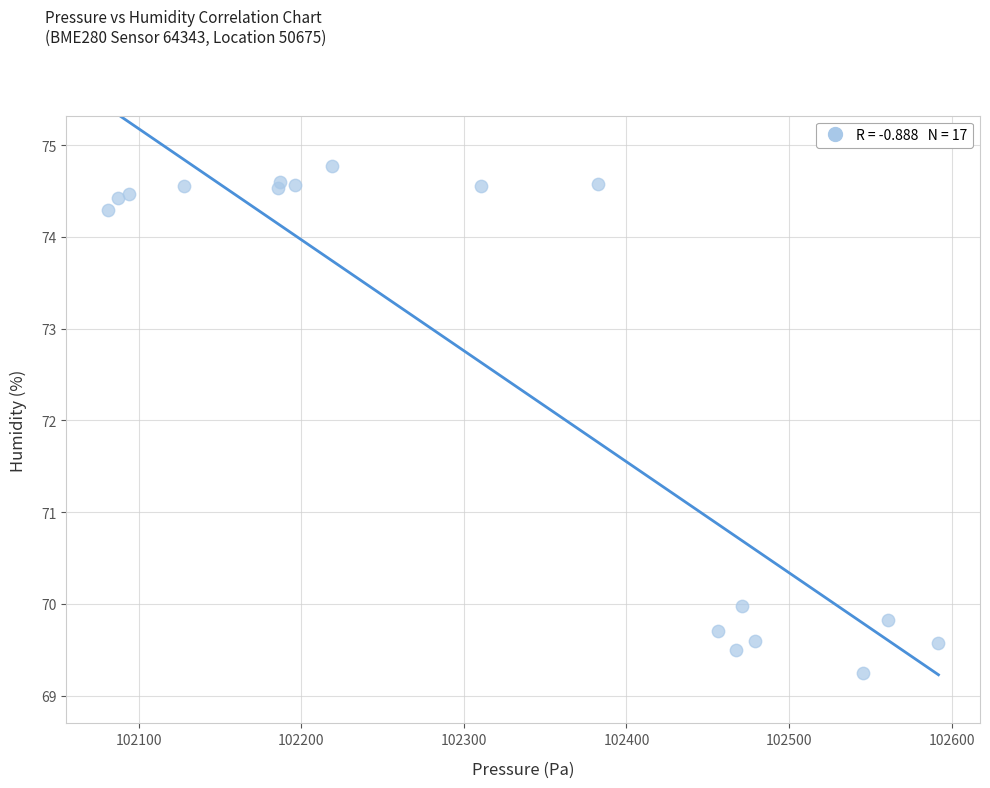

What is the range of Y values (max minus min)?

5.5